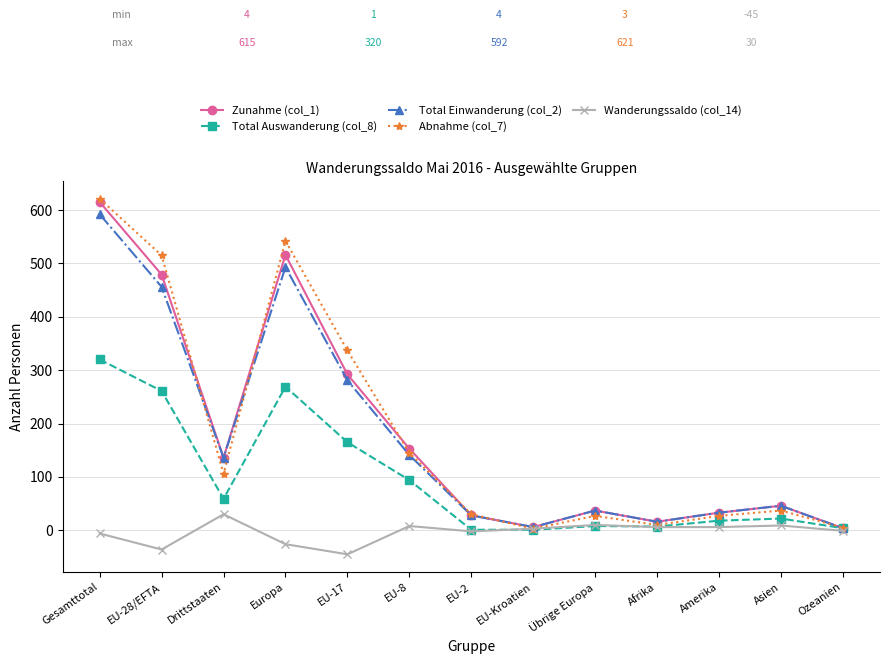

What is the maximum value shown in the chart?

621